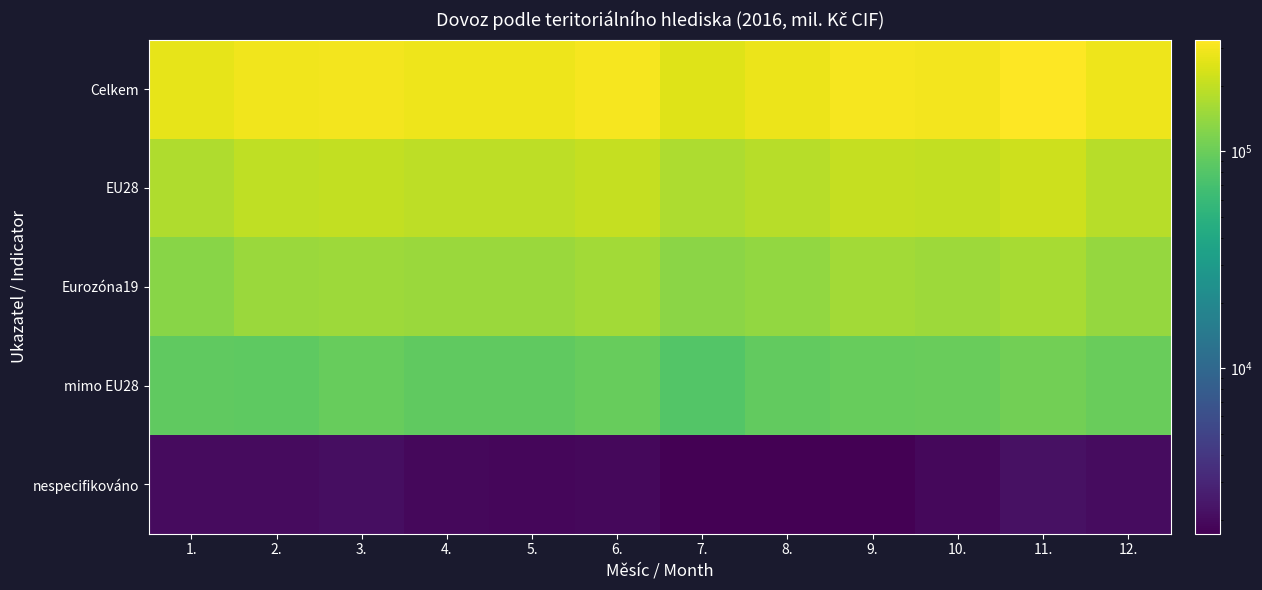

Reading left to right, what are all the values shown in this chart?

Celkem: 1.=268957	2.=290502	3.=301230	4.=288420	5.=288298	6.=302596	7.=253734	8.=279699	9.=305650	10.=301215	11.=327086	12.=287286
EU28: 1.=175853	2.=199746	3.=202713	4.=195850	5.=195319	6.=204913	7.=171881	8.=185518	9.=207091	10.=201246	11.=217739	12.=187154
Eurozóna19: 1.=129205	2.=149371	3.=152352	4.=148579	5.=148793	6.=156659	7.=131168	8.=141216	9.=157428	10.=153197	11.=165277	12.=142844
mimo EU28: 1.=91111	2.=88747	3.=96425	4.=90640	5.=91090	6.=95757	7.=80116	8.=92454	9.=96833	10.=98022	11.=107177	12.=98060
nespecifikováno: 1.=1993	2.=2008	3.=2092	4.=1930	5.=1889	6.=1926	7.=1737	8.=1726	9.=1726	10.=1947	11.=2170	12.=2073